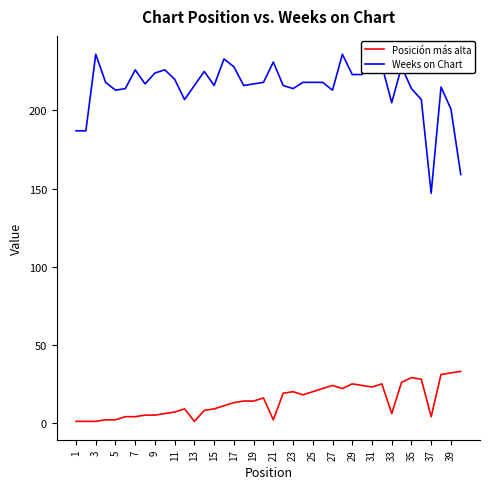

Rank the series by their maximum value, from lowest to highest.

Posición más alta, Weeks on Chart